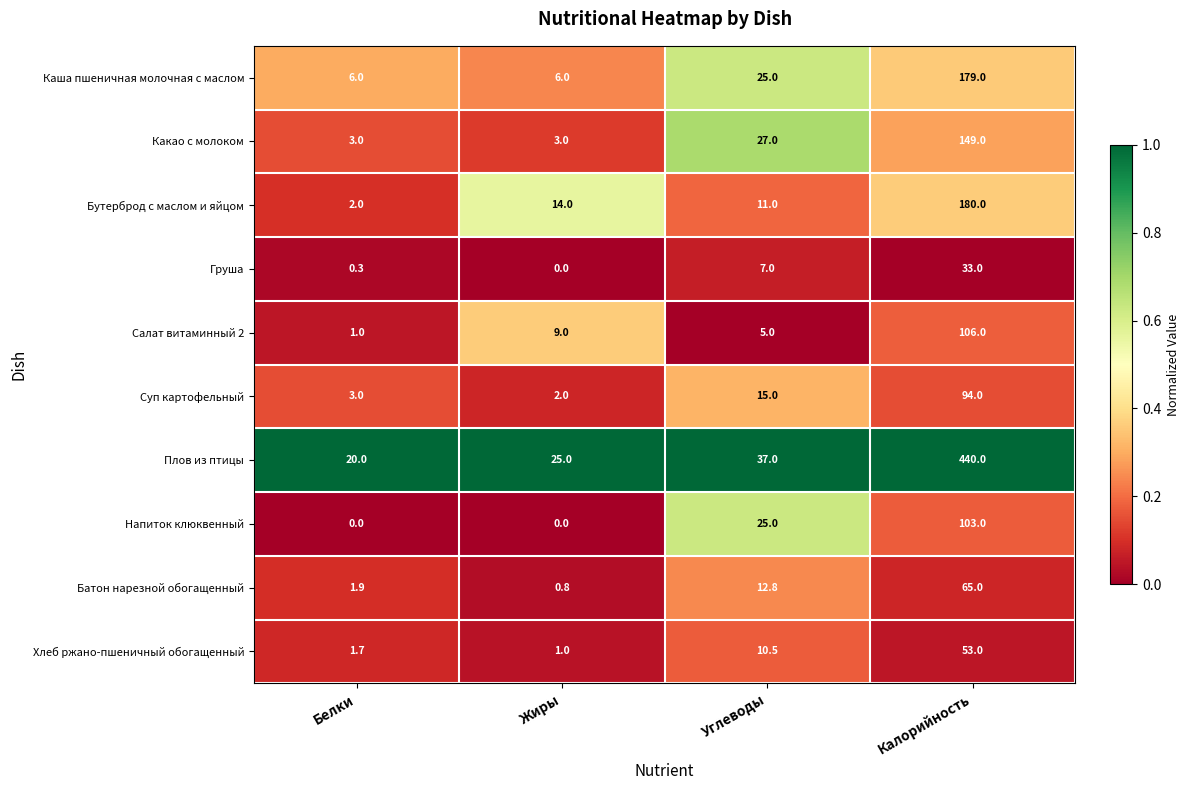

Which category has the highest value in the Батон нарезной обогащенный series?

Калорийность